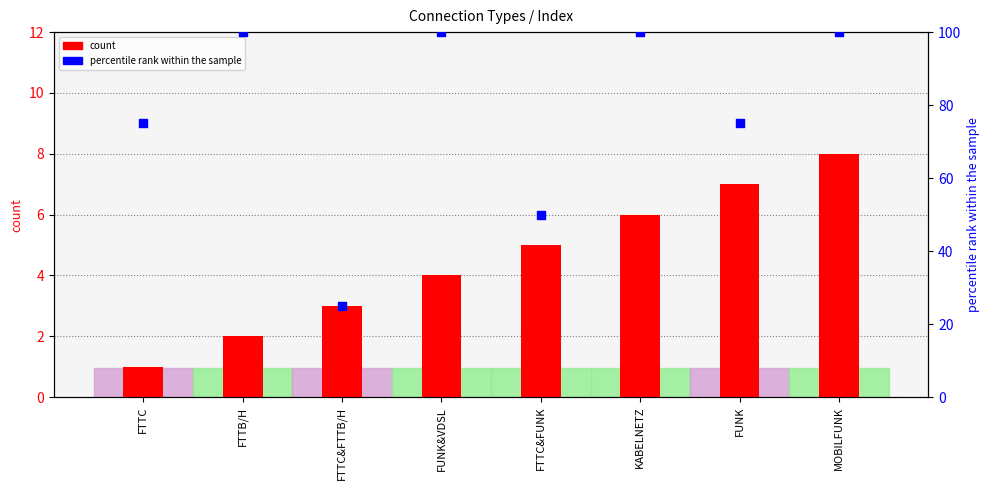

What is the total value across all series at FTTC&FTTB/H?

28